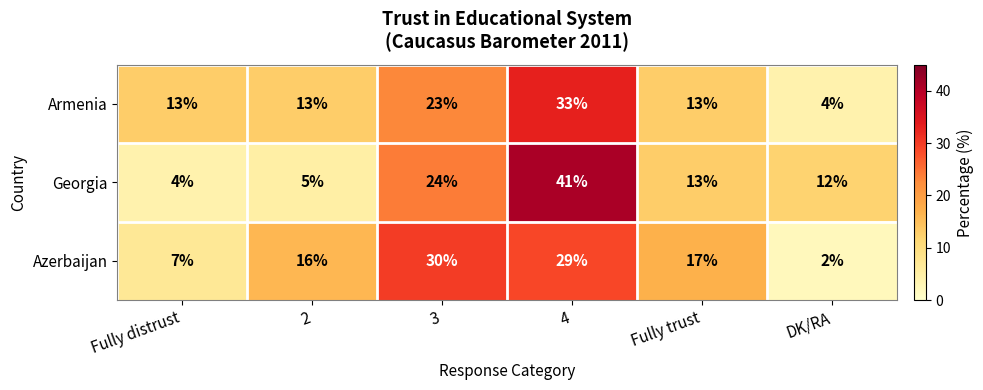

Which series changed the most between 2 and Fully trust?

Georgia